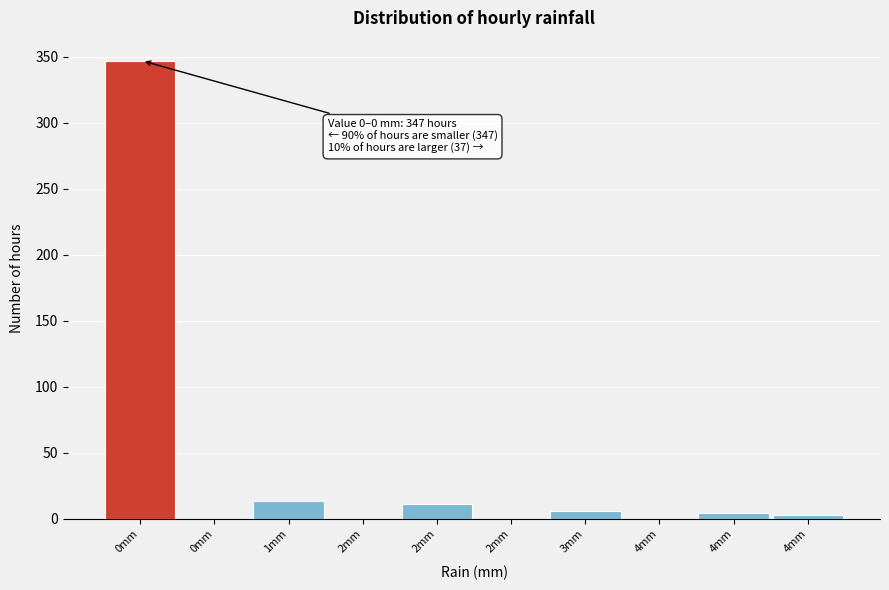

Are the bars horizontal?

No